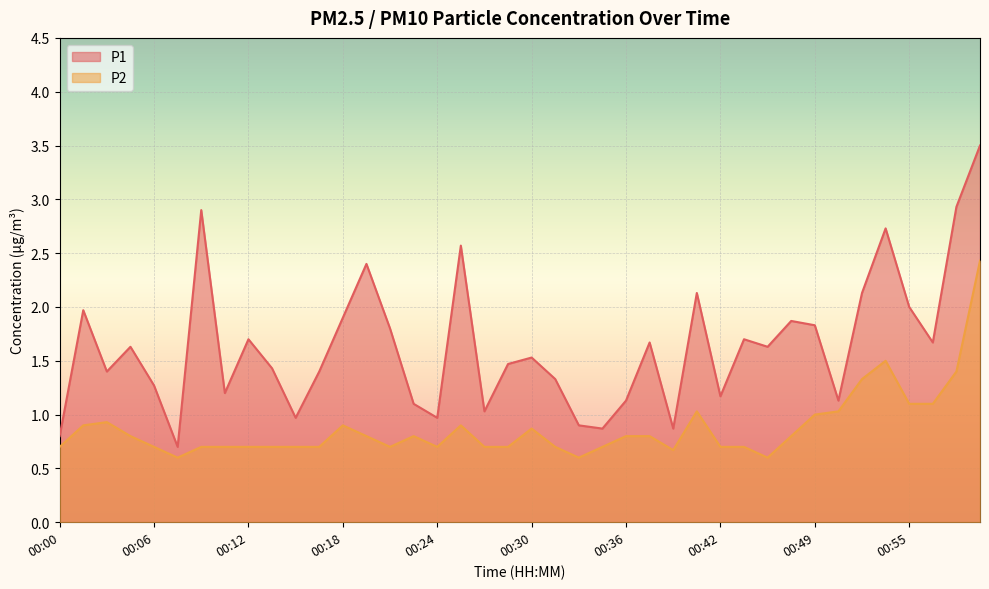

Count the number of data series in this chart.

2